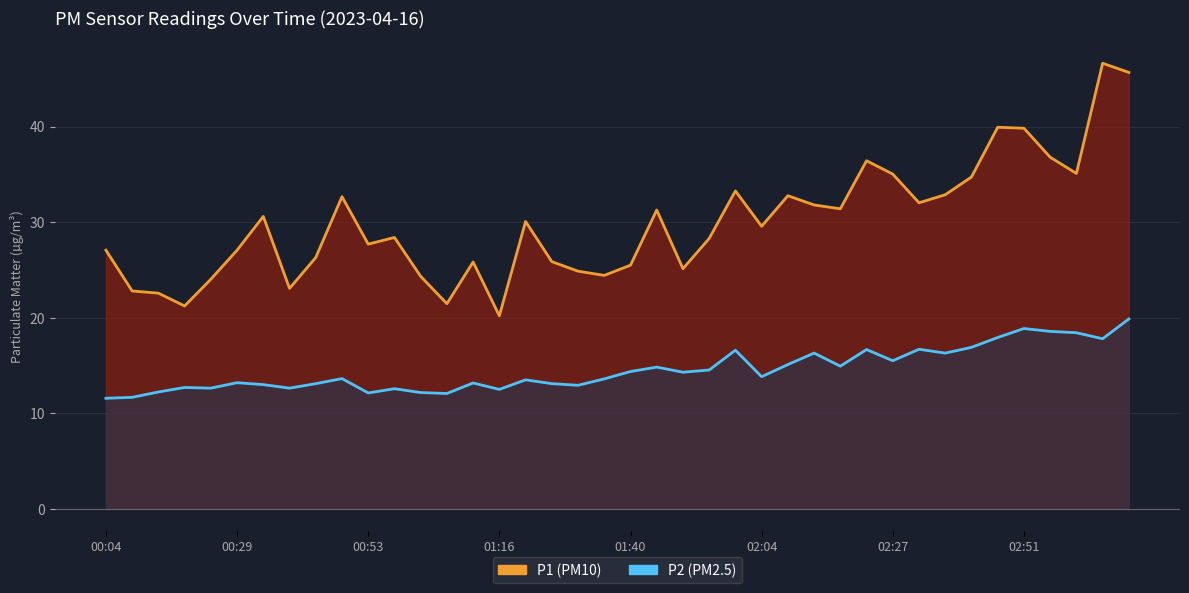

The P2 series shows 18.0 at 00:53. True or false?

False